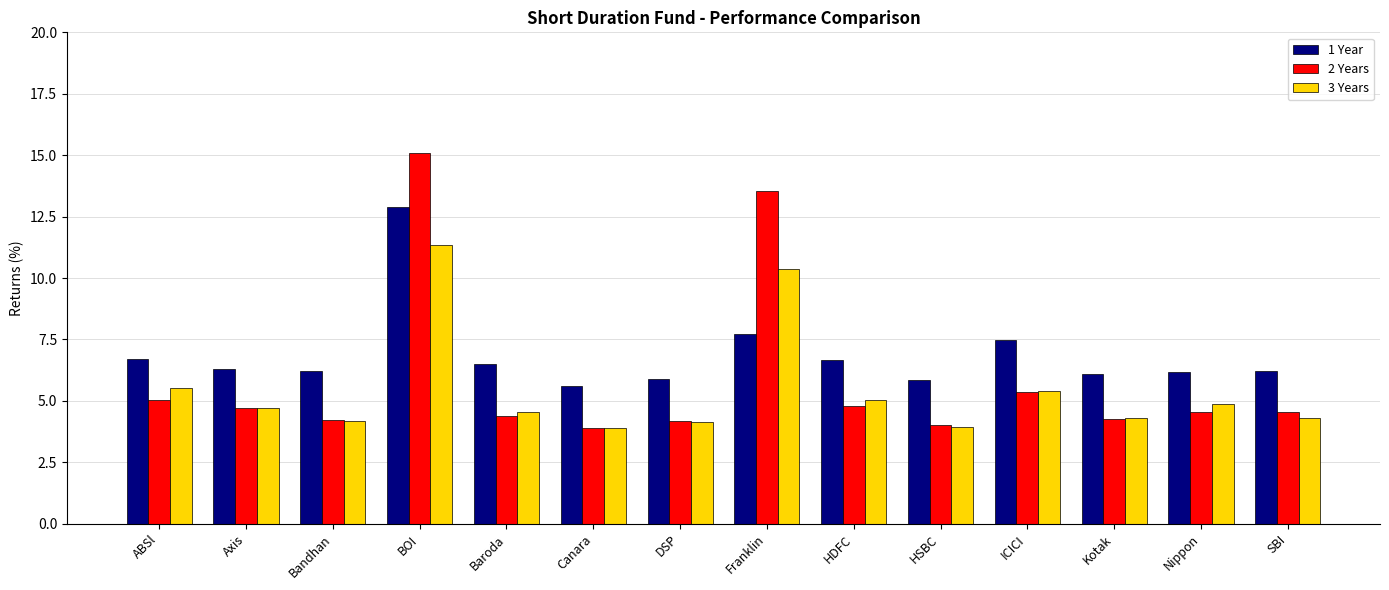

Which category has the highest value in the 2 Years series?

BOI